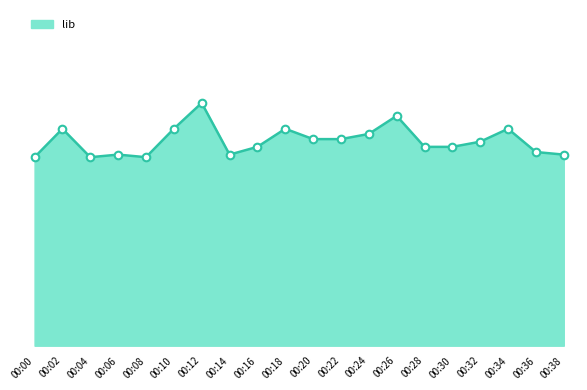

What is the change in value from 00:04 to 00:36?

+2